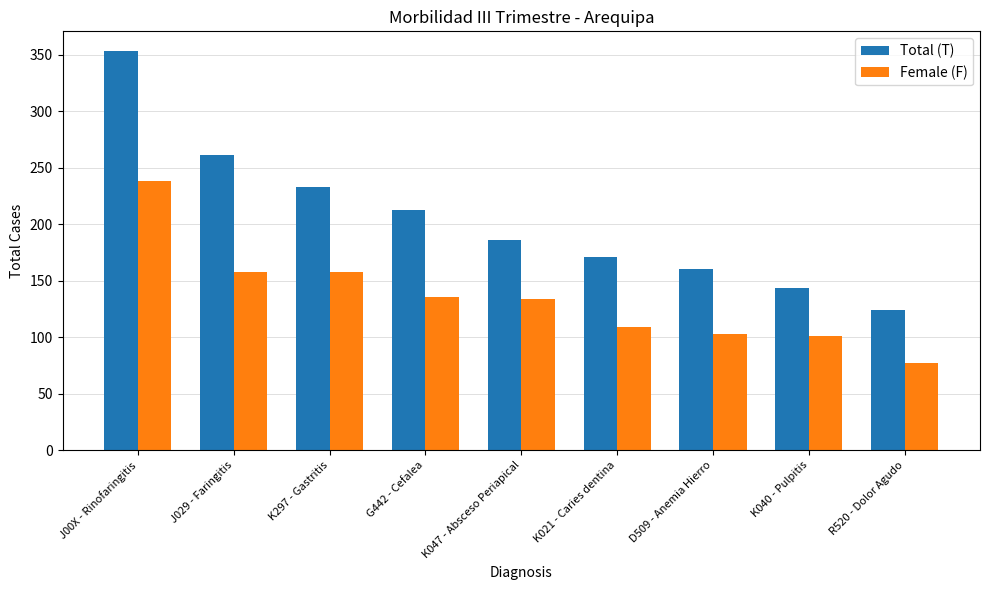

True or false: Total (T) has a value of 124 at R520 - Dolor Agudo.

True